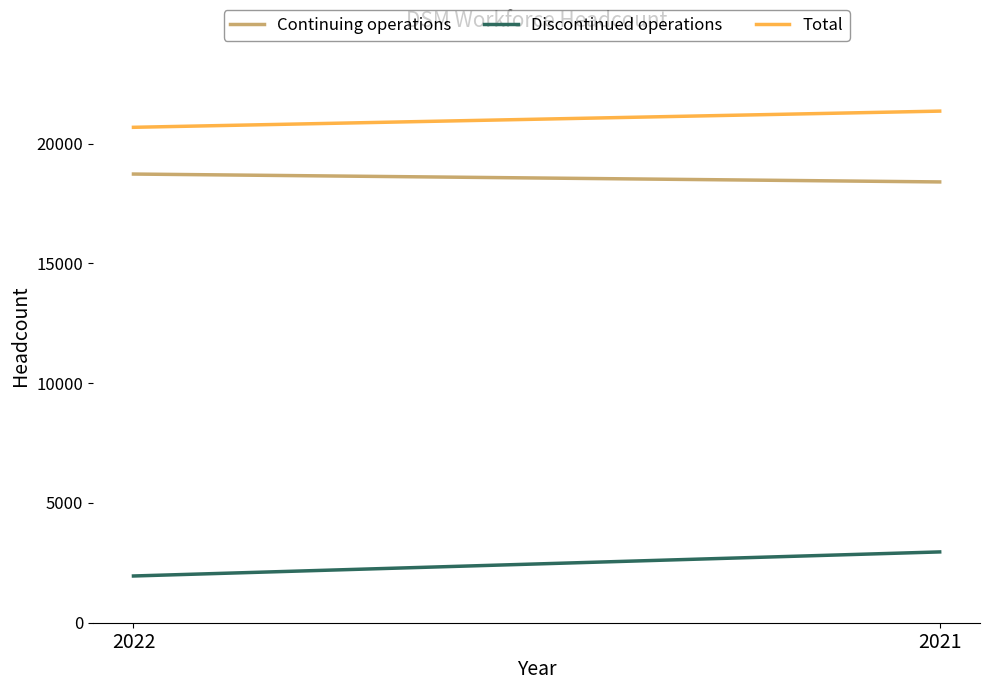

The Continuing operations series shows 18731 at 2022. True or false?

True